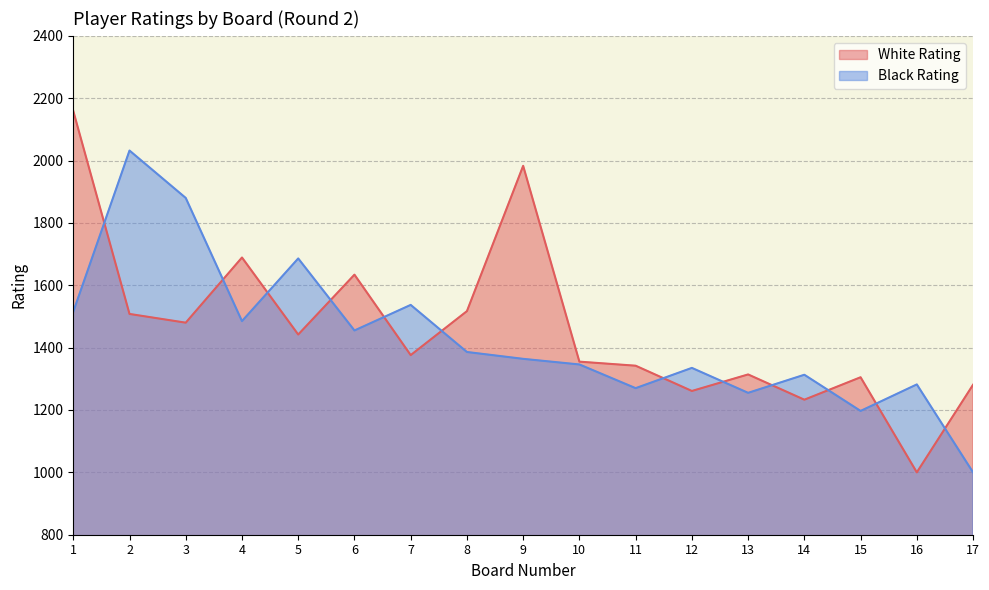

The value of White Rating at 2 is 1508. True or false?

True